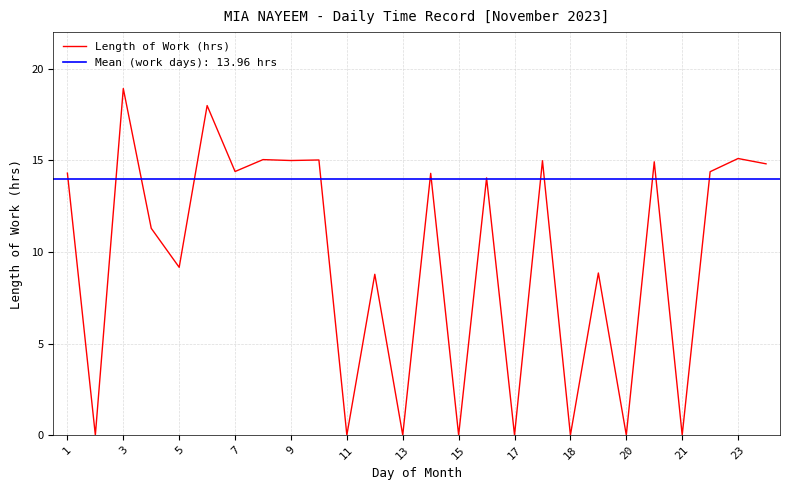

At which label does Length of Work (hrs) reach its peak?

3